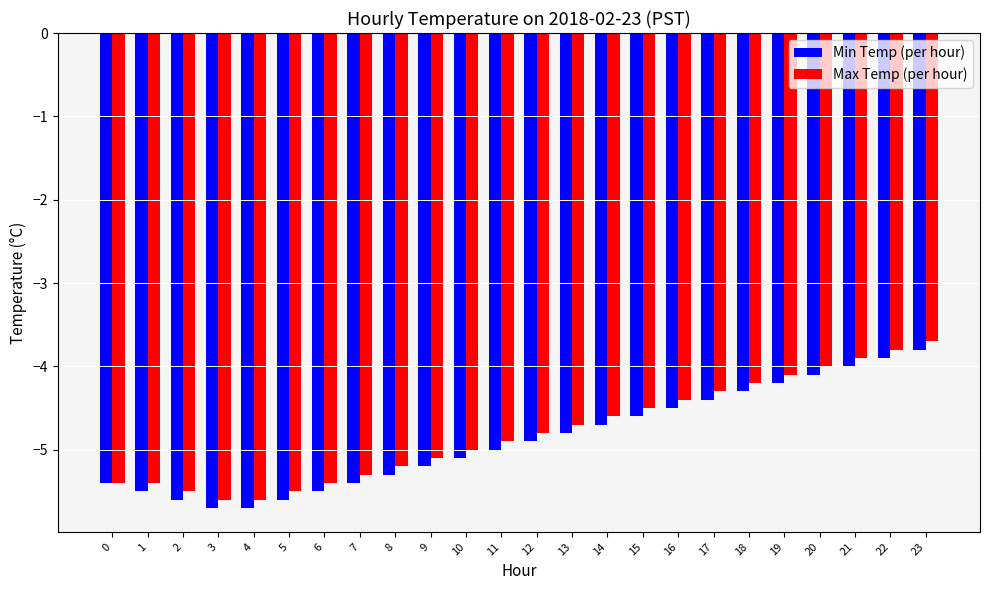

The Max Temp (per hour) series shows -1.9 at 23. True or false?

False